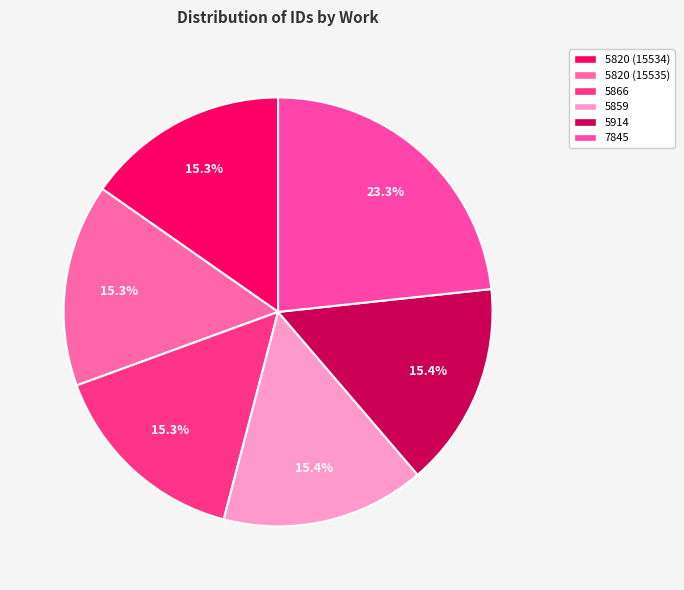

To the nearest percent, what portion does 5820 (15535) represent?

15%